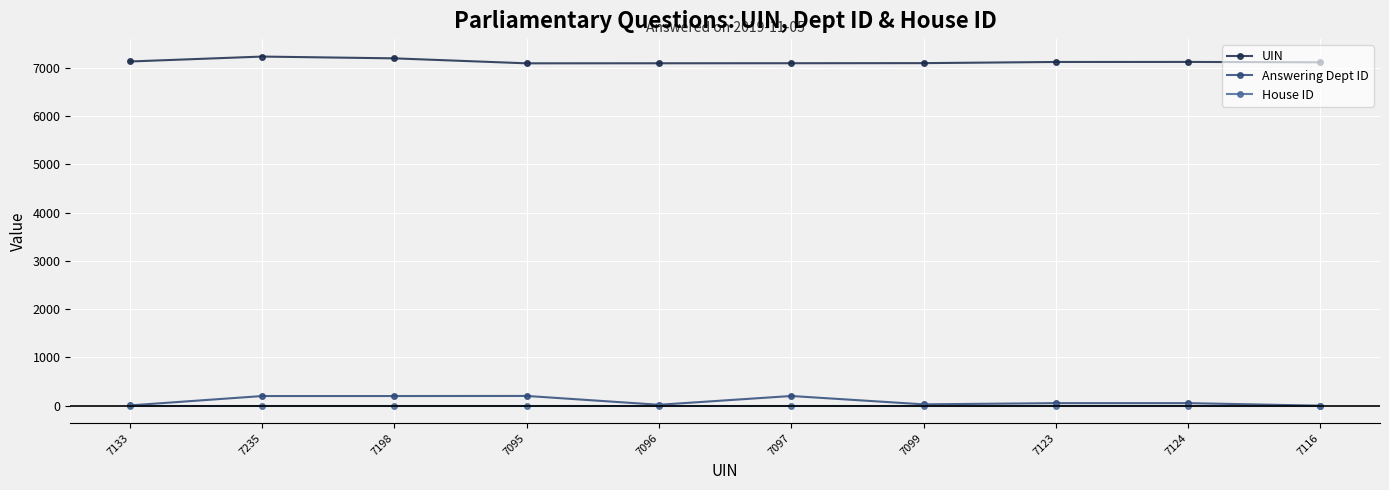

True or false: UIN and Answering Dept ID intersect in this chart.

False